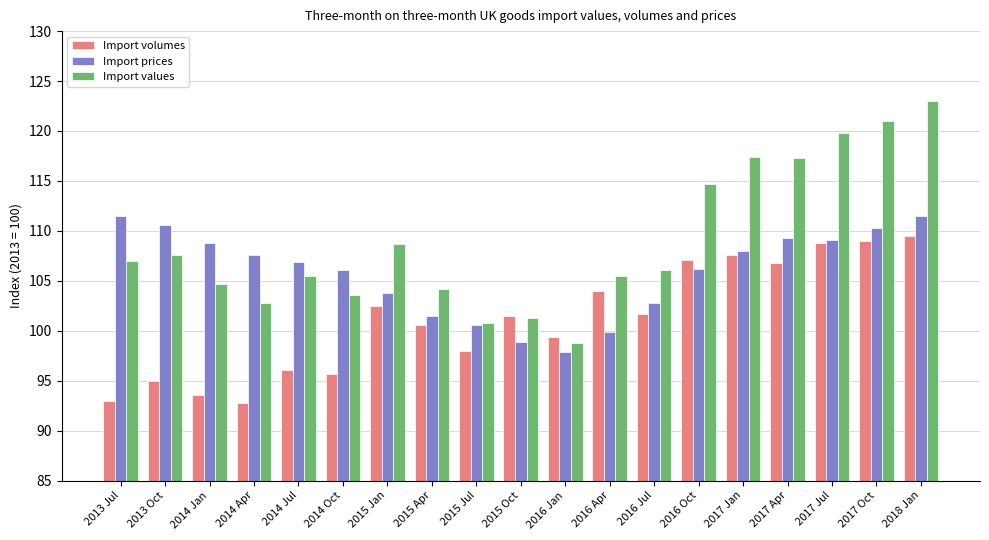

Is the value of Import values at 2017 Oct greater than the value of Import volumes at 2018 Jan?

Yes